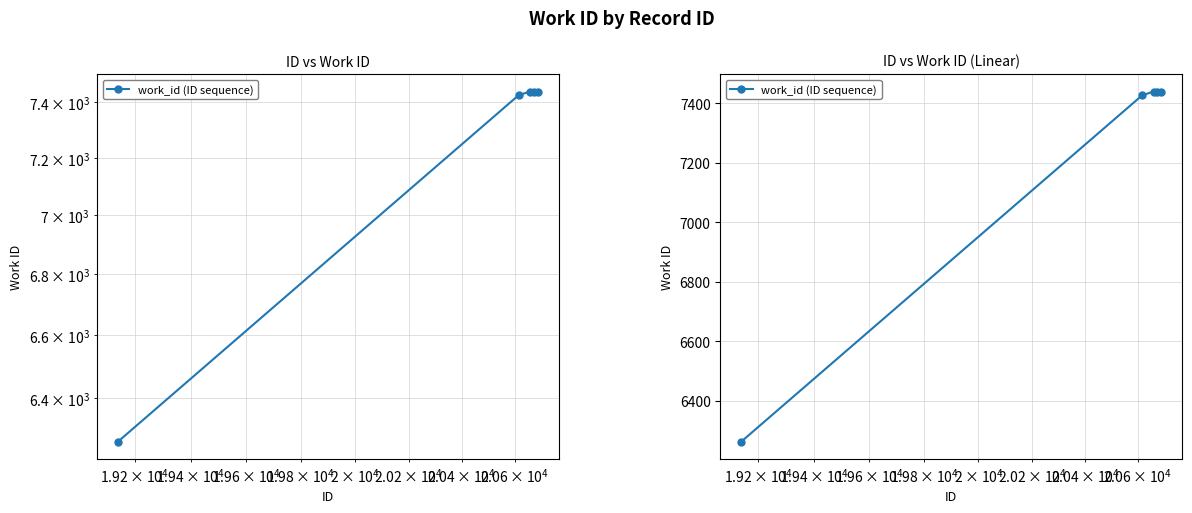

What is the minimum value shown in the chart?

6264